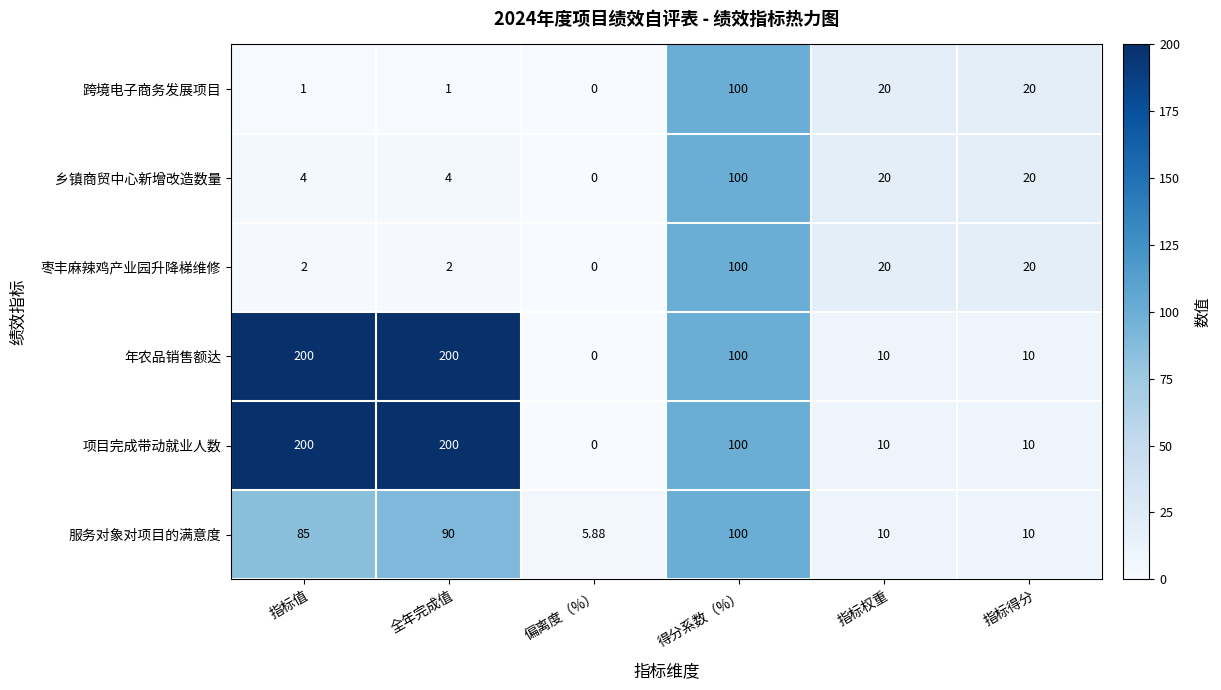

At which label does 项目完成带动就业人数 reach its minimum?

偏离度（%）